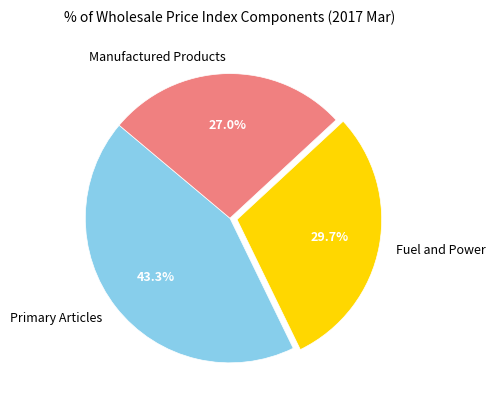

Count the number of slices in the pie.

3